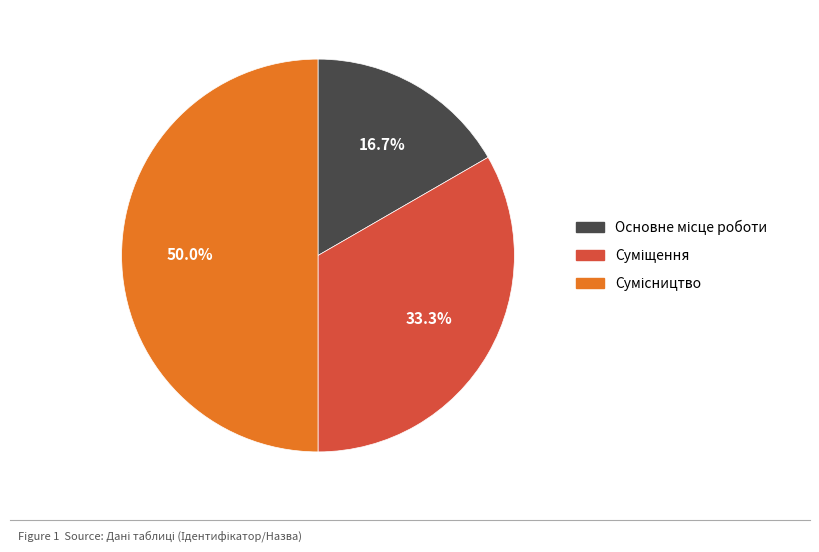

Does Суміщення account for over 50% of the chart?

No